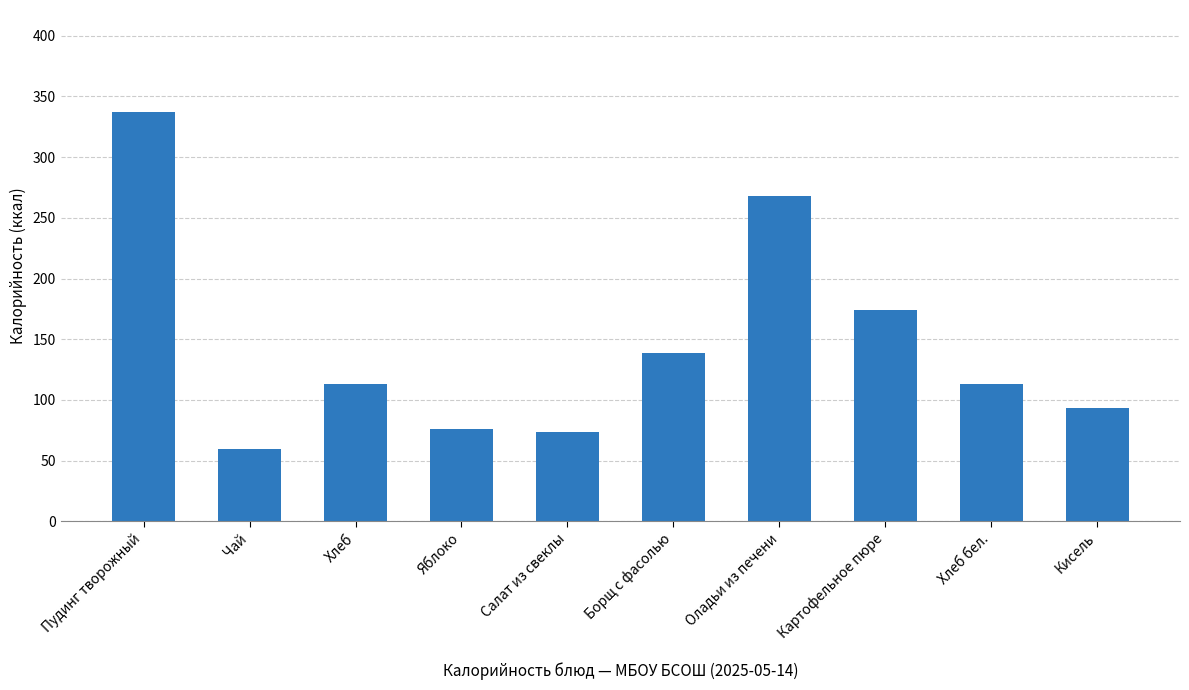

Is it true that the value at Салат из свеклы is 22?

False